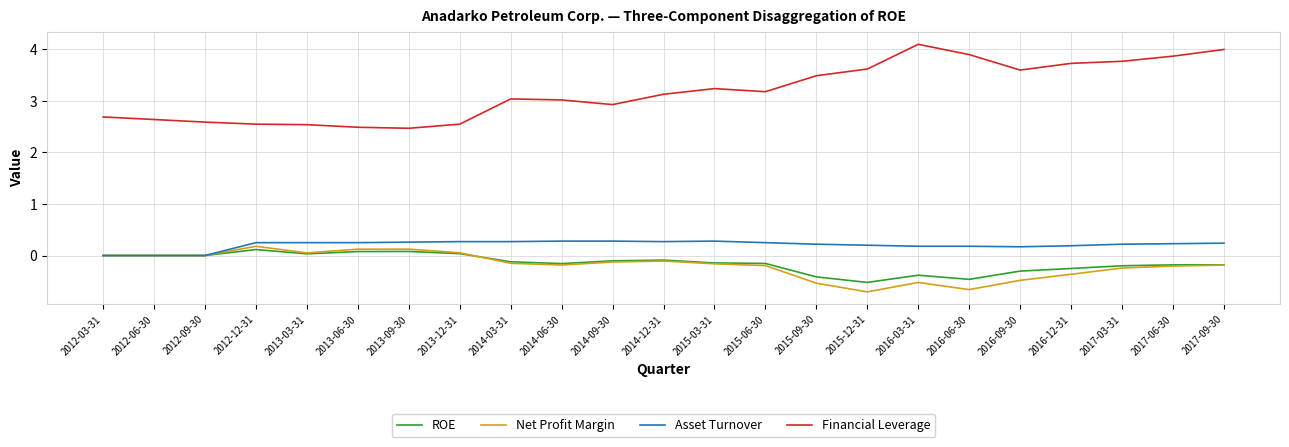

What is the lowest value of the Net Profit Margin series?

-0.7